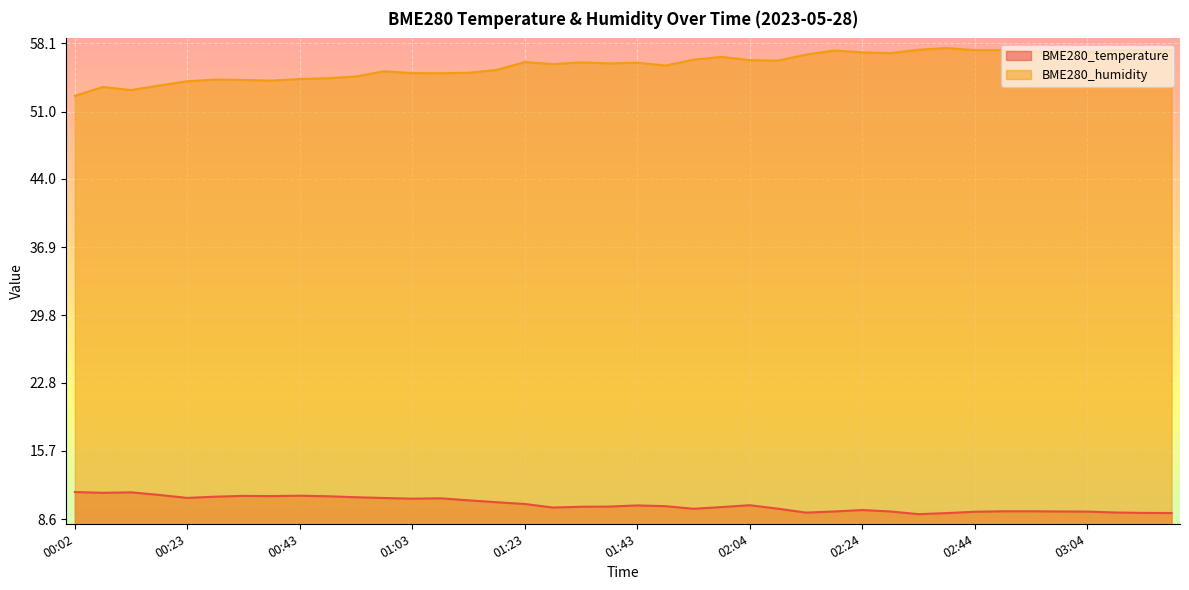

True or false: BME280_humidity and BME280_temperature cross at least once.

False